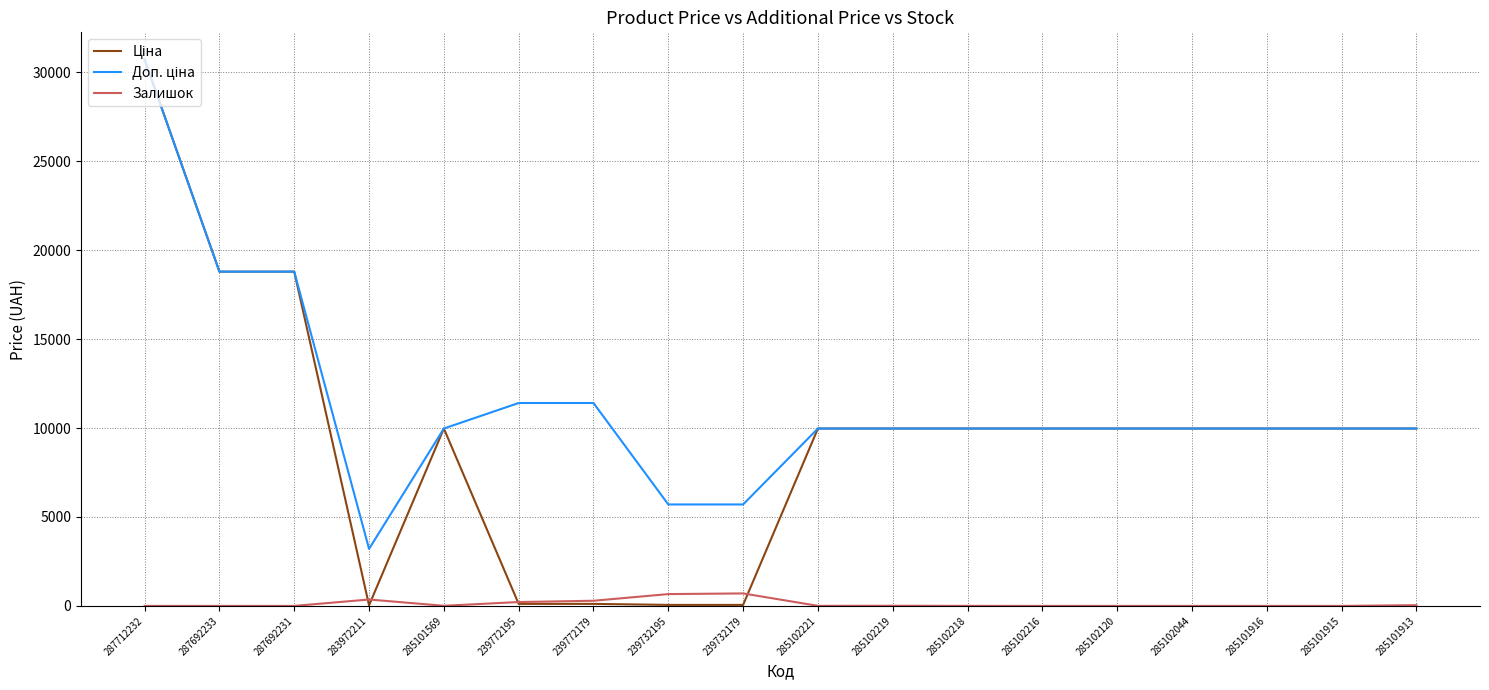

What is the difference between the highest and lowest values at 287692233?

18796.8